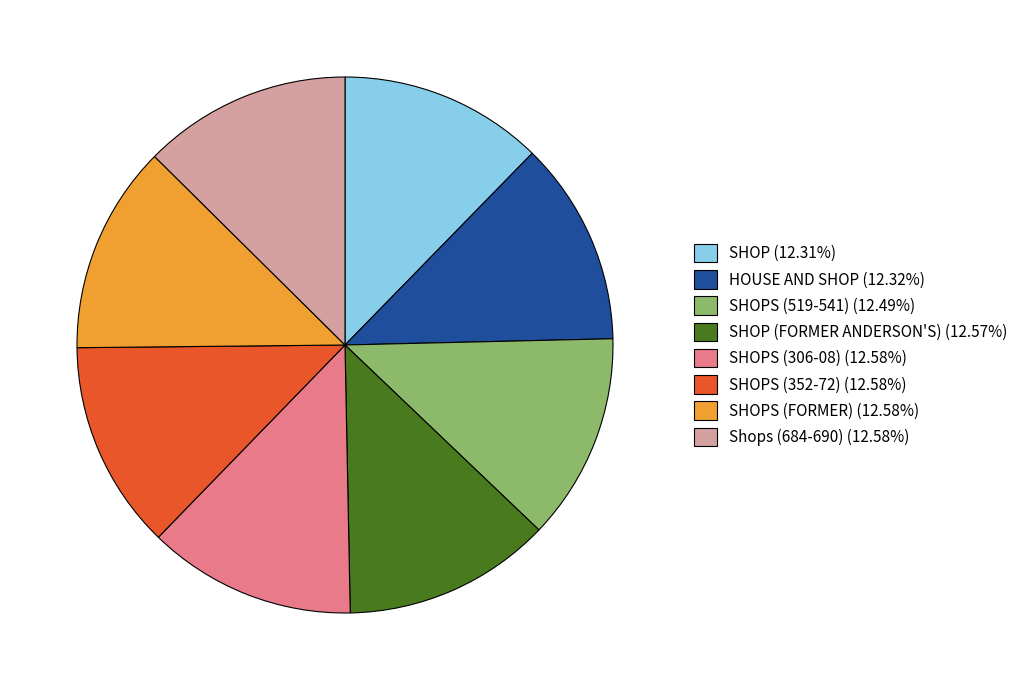

Combined, do Shops (684-690) (12.58%) and SHOPS (352-72) (12.58%) account for over 50%?

No